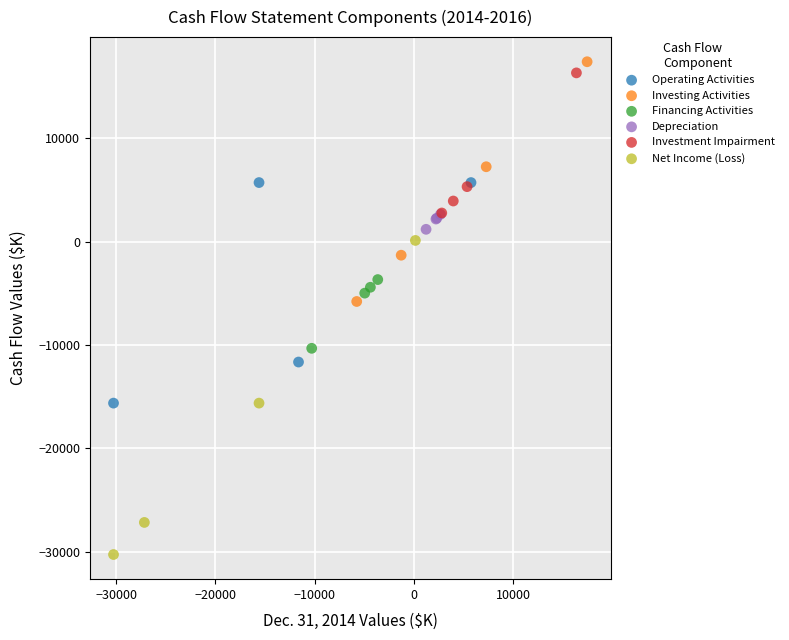

Which series contains the highest Y value?

Investing Activities